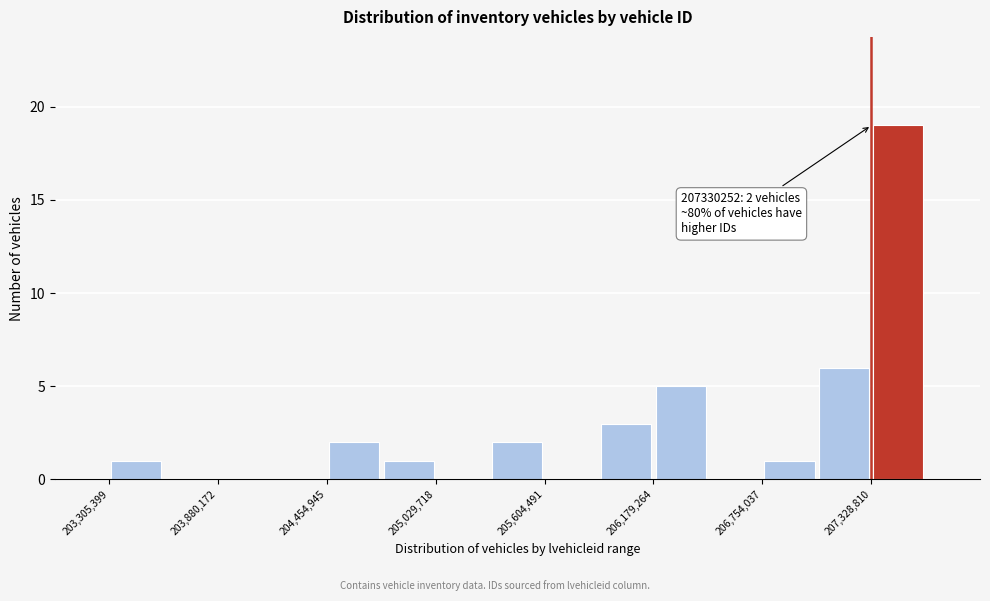

Read against the x-axis, roughly where is the centre of the tallest bar?

207500000